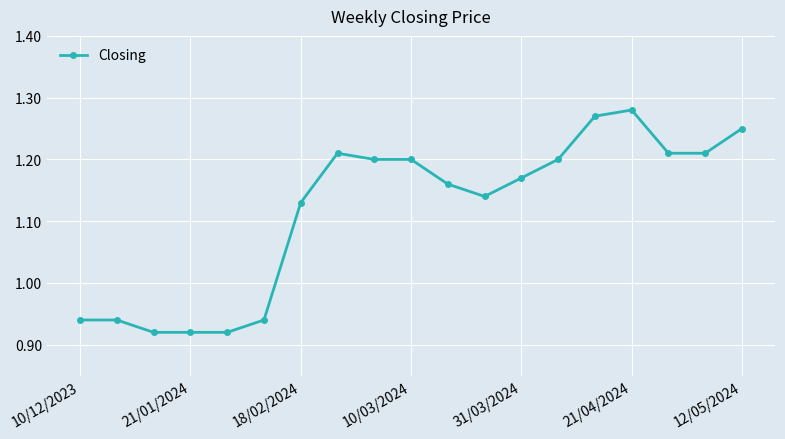

What is the difference between the maximum and minimum values?

0.4